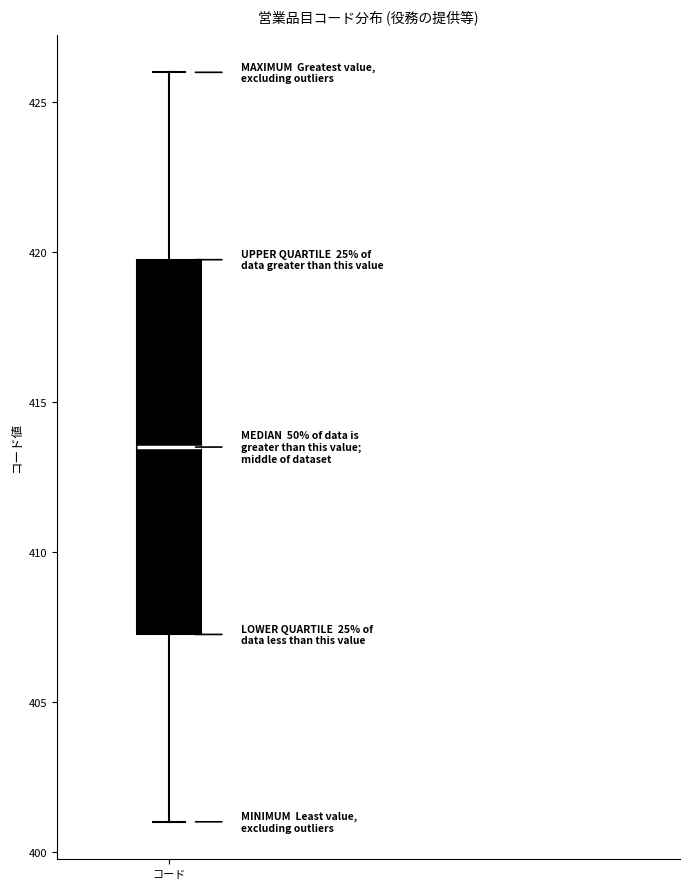

Where is the lower edge of the box for コード on the y-axis? The values are not printed on the chart, so give them approximately, as read against the axis.

407.5